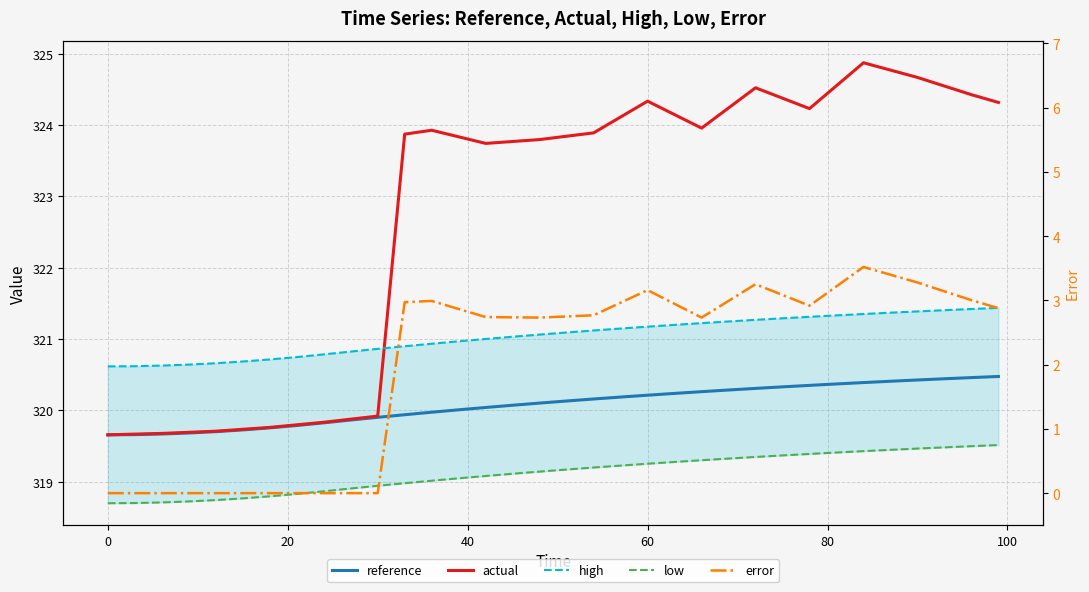

What is the difference between the maximum and minimum values in the high series?

0.8